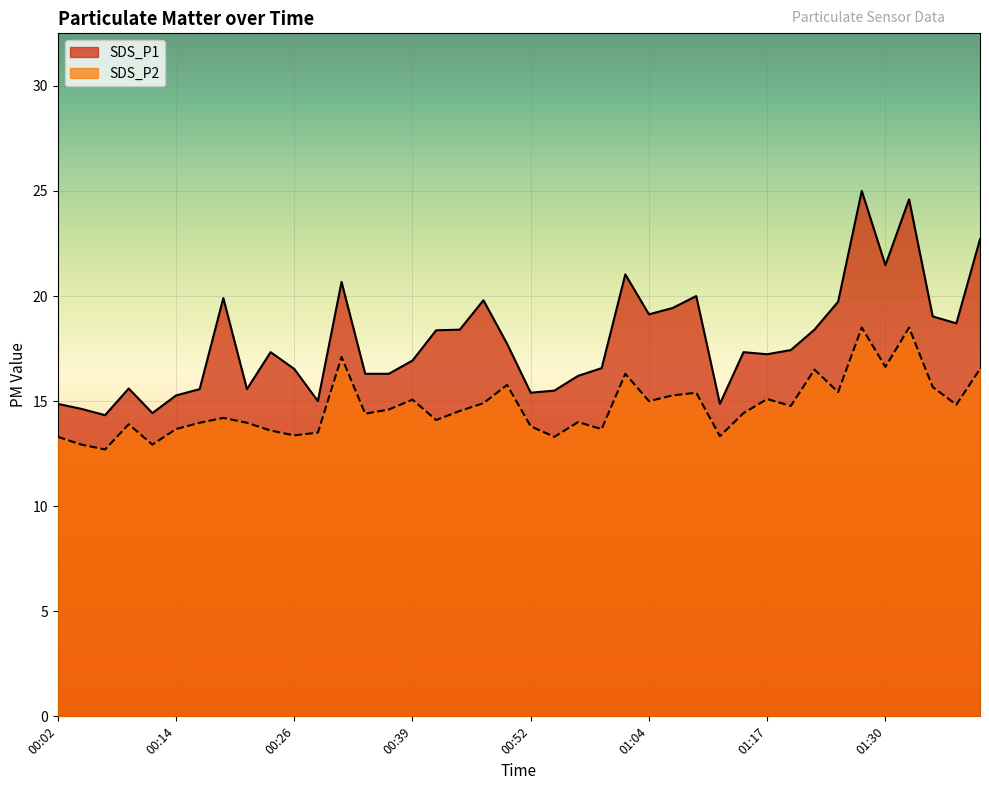

What is the difference between the highest and lowest values at 01:30?

4.8